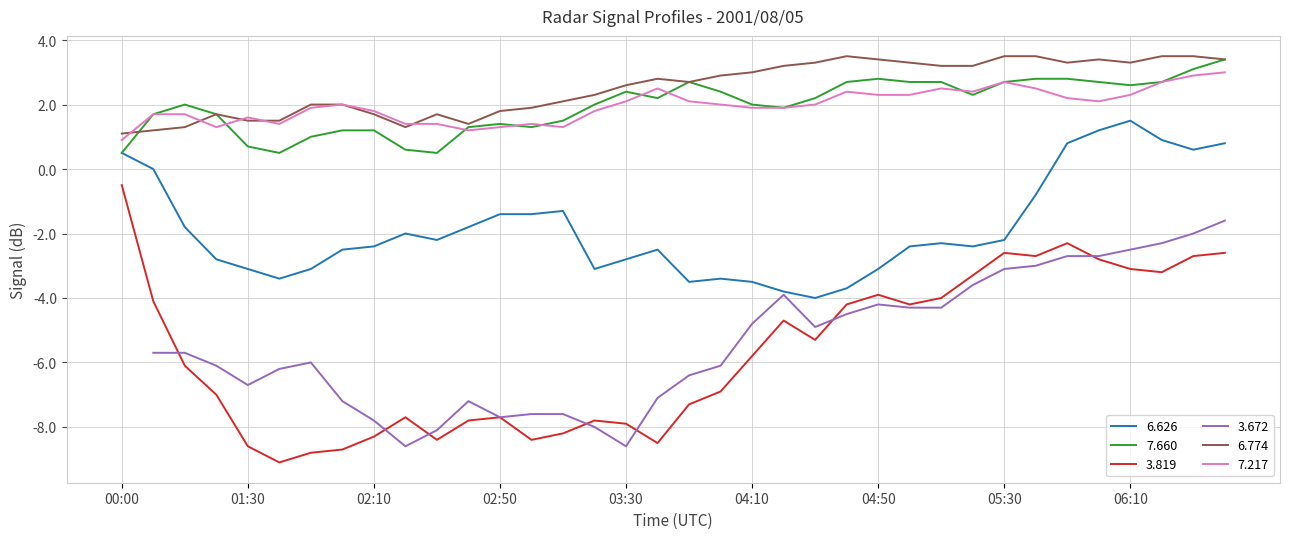

Is this an area chart (filled region under the line)?

No